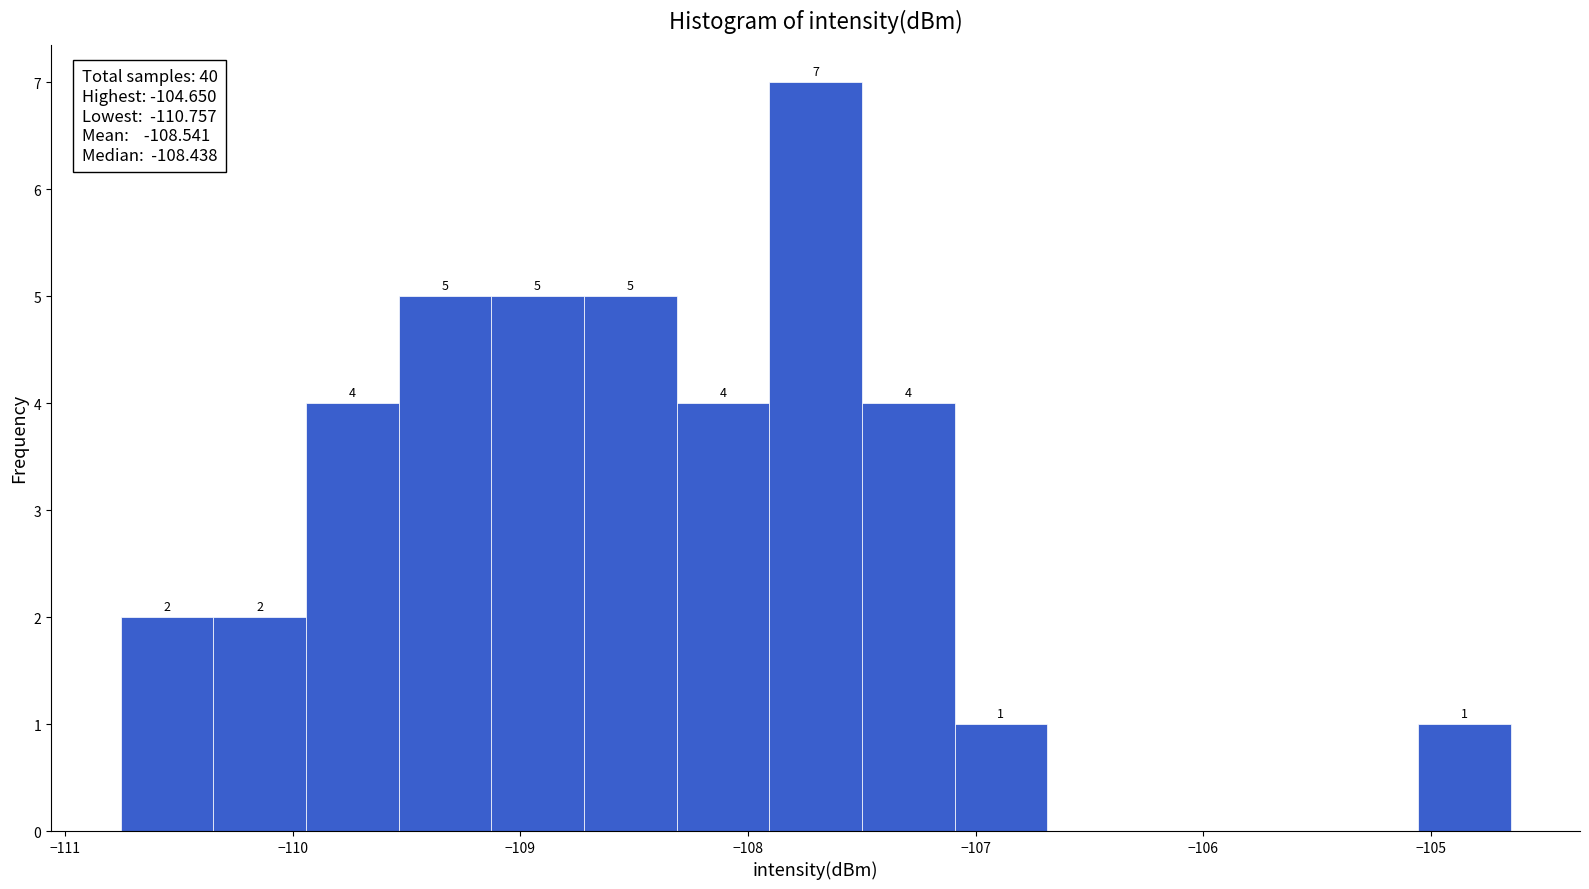

Over which range of the x-axis is the bar tallest?

-107.9 to -107.5